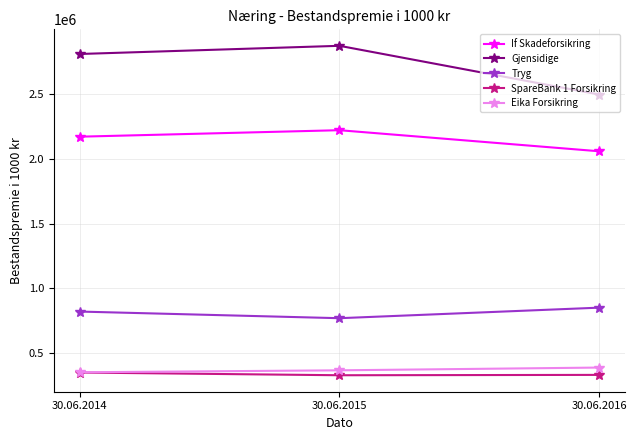

Count the Eika Forsikring values in the range 353620 to 389980.

3